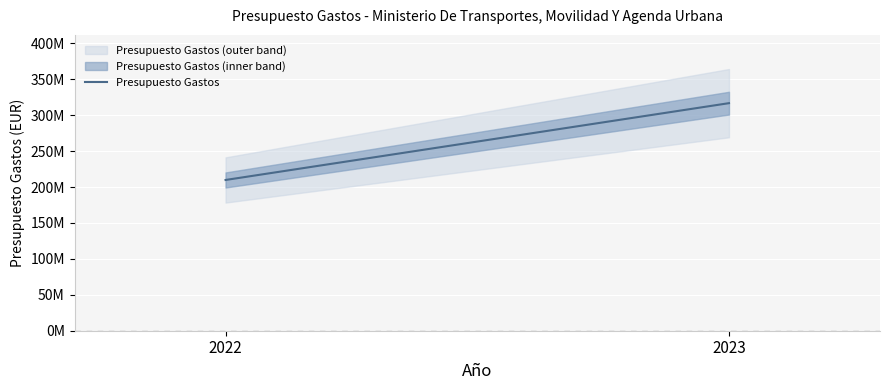

Which category has the highest value across all series?

2023